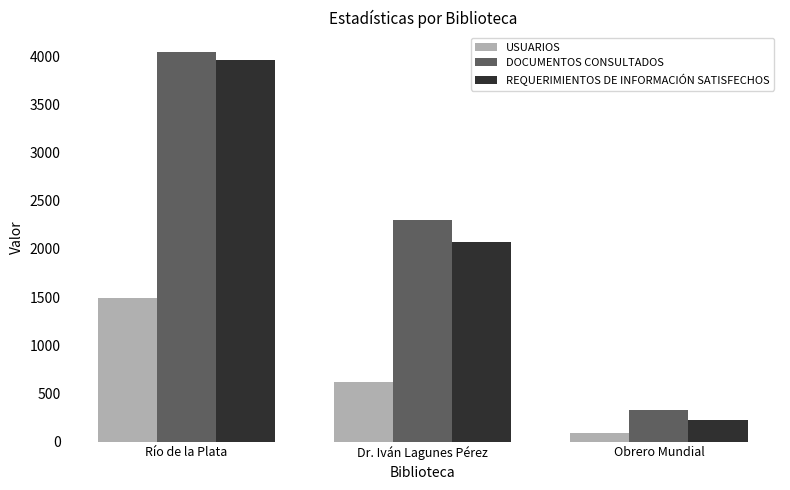

Which category has the lowest value across all series?

Obrero Mundial